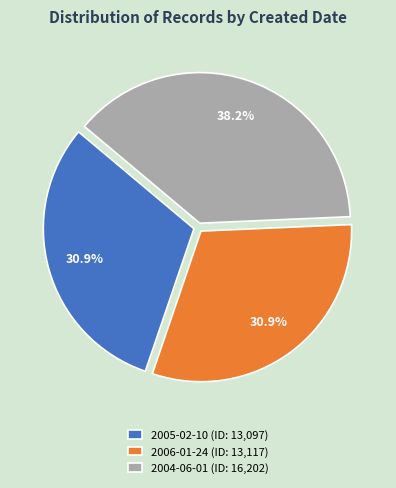

Combined, what portion of the pie is 2004-06-01 and 2005-02-10?

69.1%